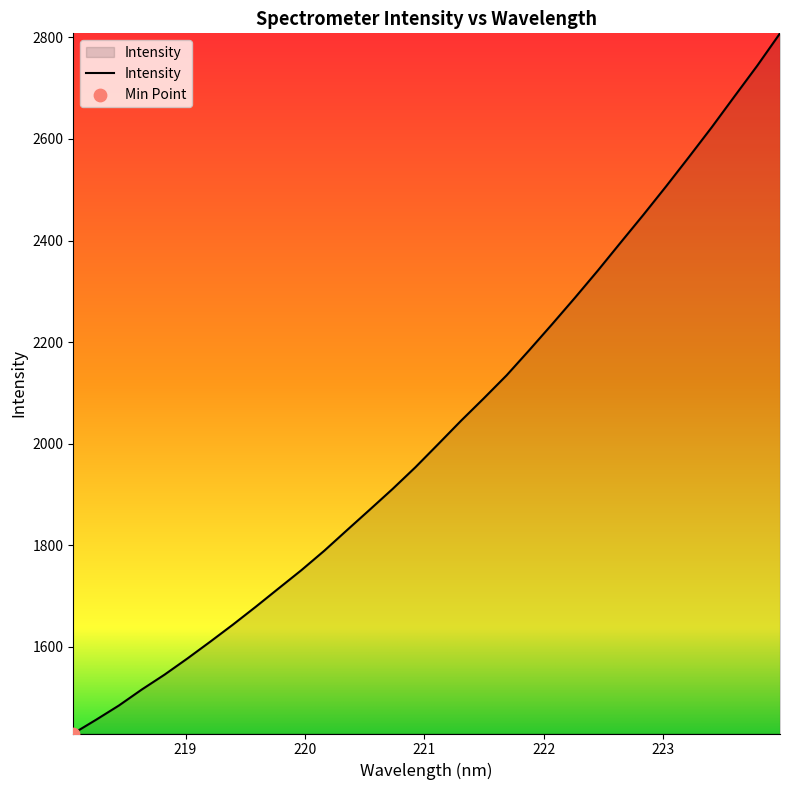

What is the difference between the maximum and minimum values?

1378.4